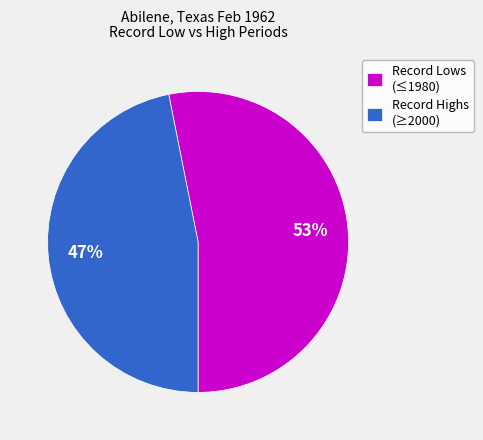

To the nearest percent, what is the average slice percentage?

50%